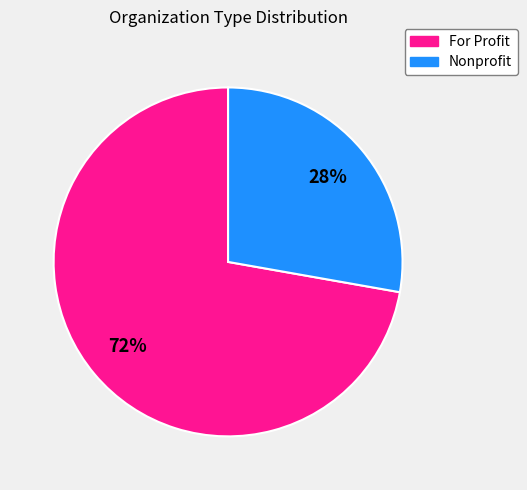

To the nearest percent, what is the difference between the Nonprofit and For Profit slice percentages?

44%